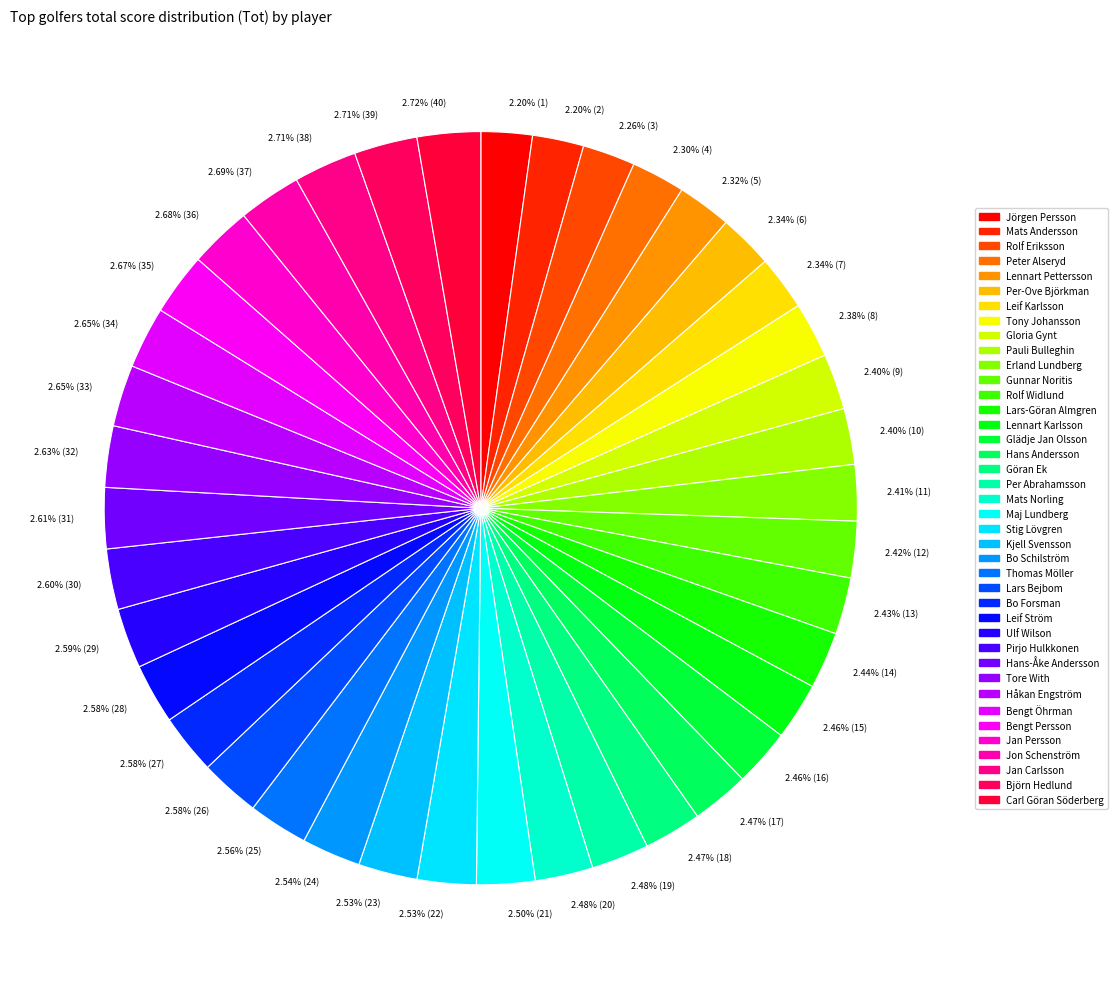

What is the ratio of the value at 2.50% (21) to the value at 2.46% (15)?

1.0